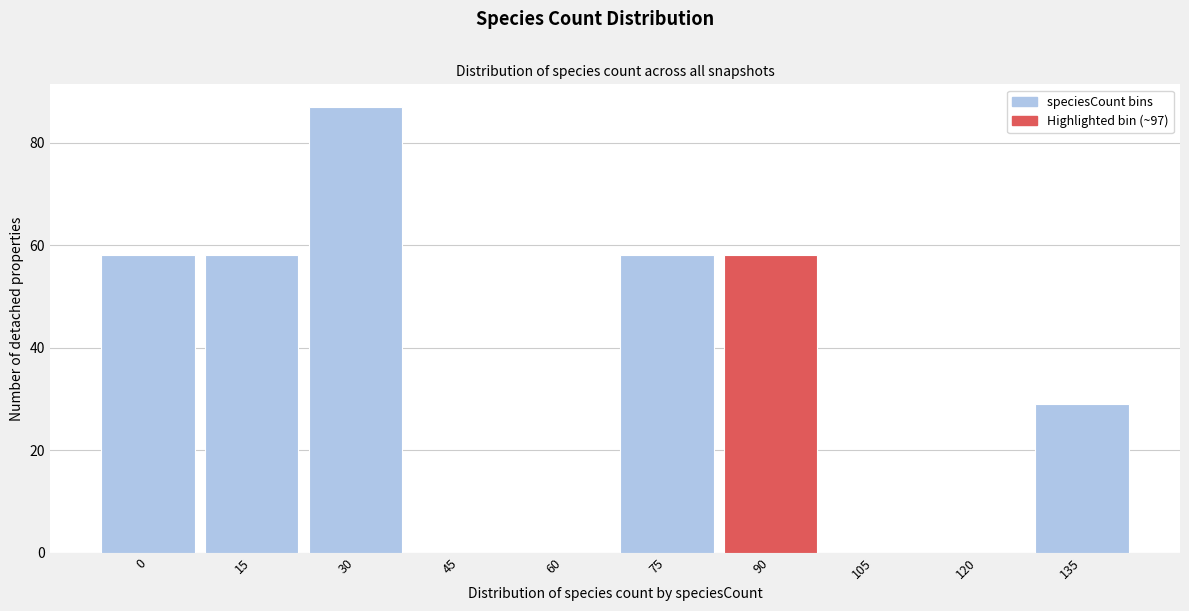

At which category does the chart reach its peak across all series?

30